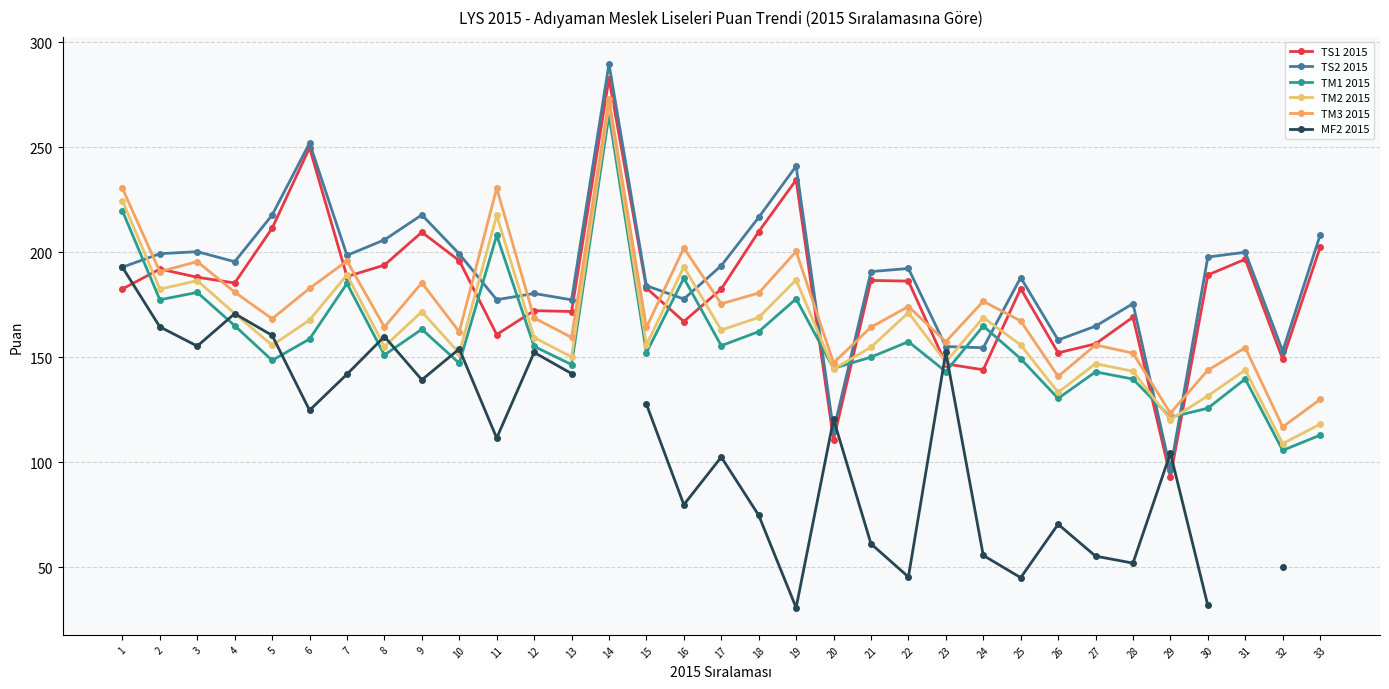

At which label is TM1 2015 closest to 185?

7